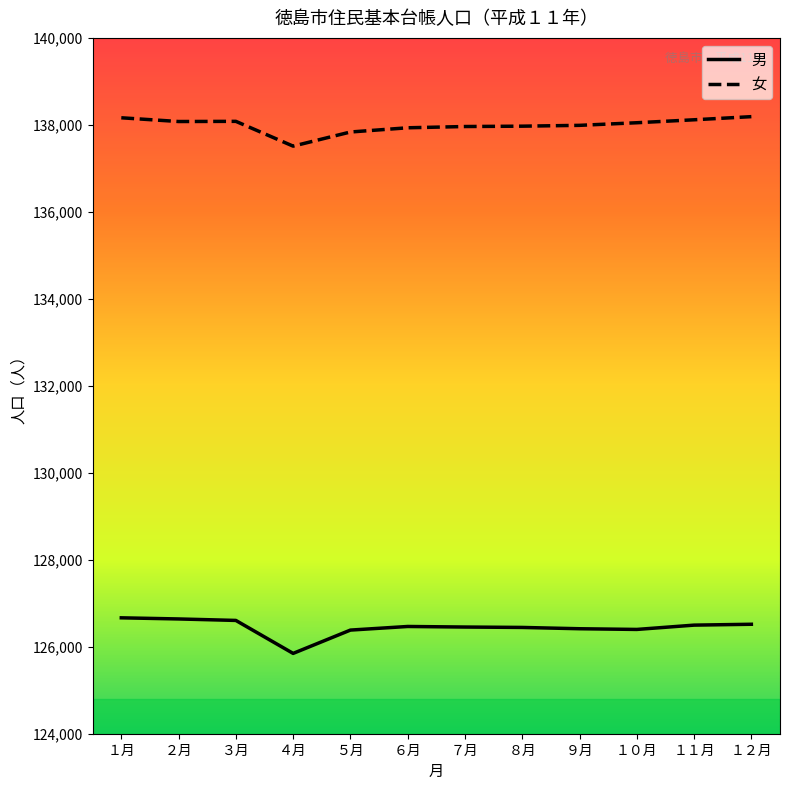

What is the difference between the maximum and minimum values in the 女 series?

678